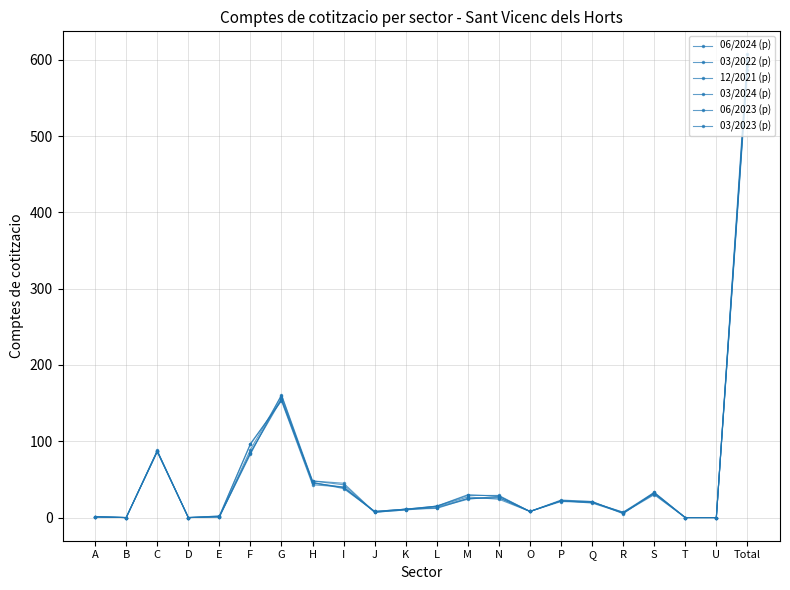

The value of 03/2024 (p) at M is 16. True or false?

False